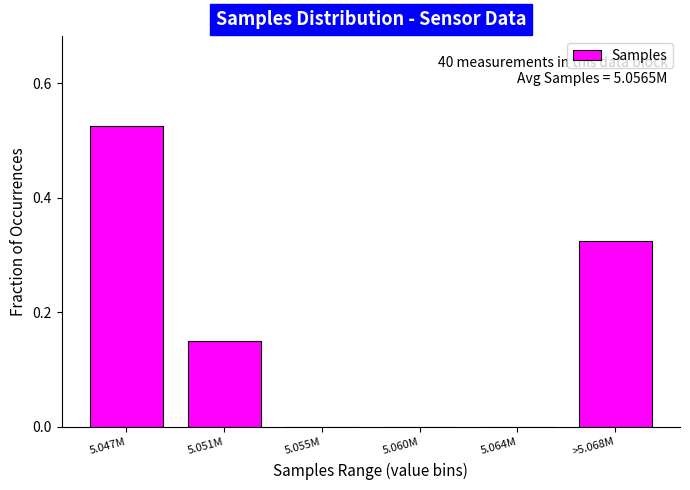

Which category has the highest value across all series?

5.047M